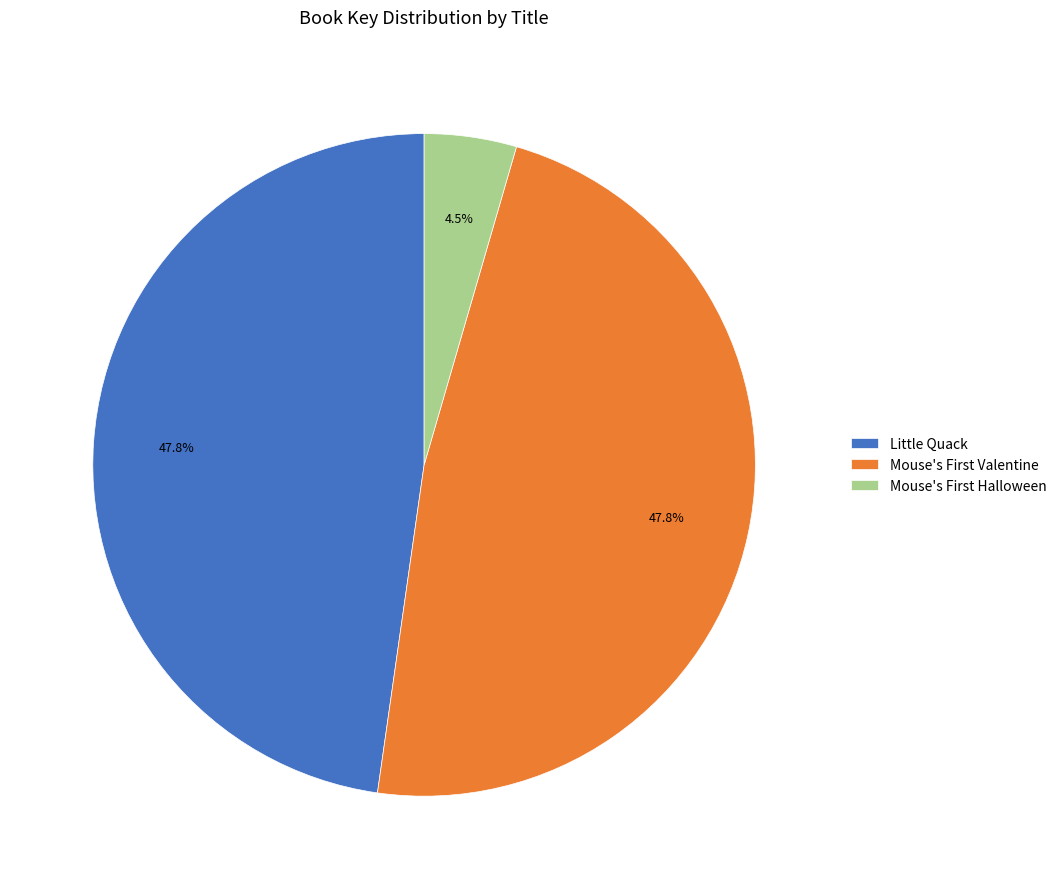

Count the number of slices in the pie.

3